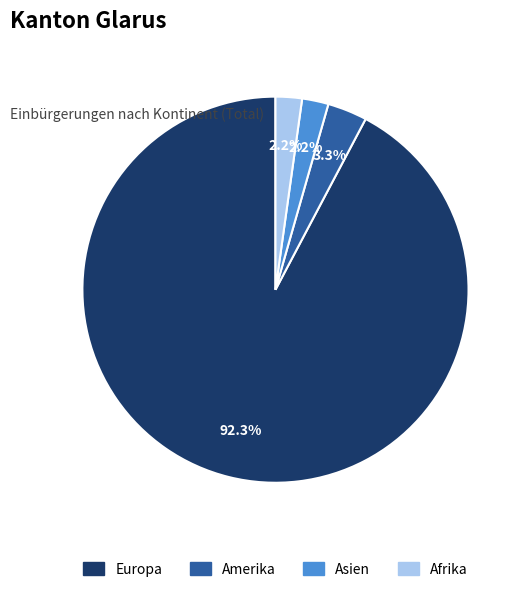

Does any single category account for the majority?

Yes